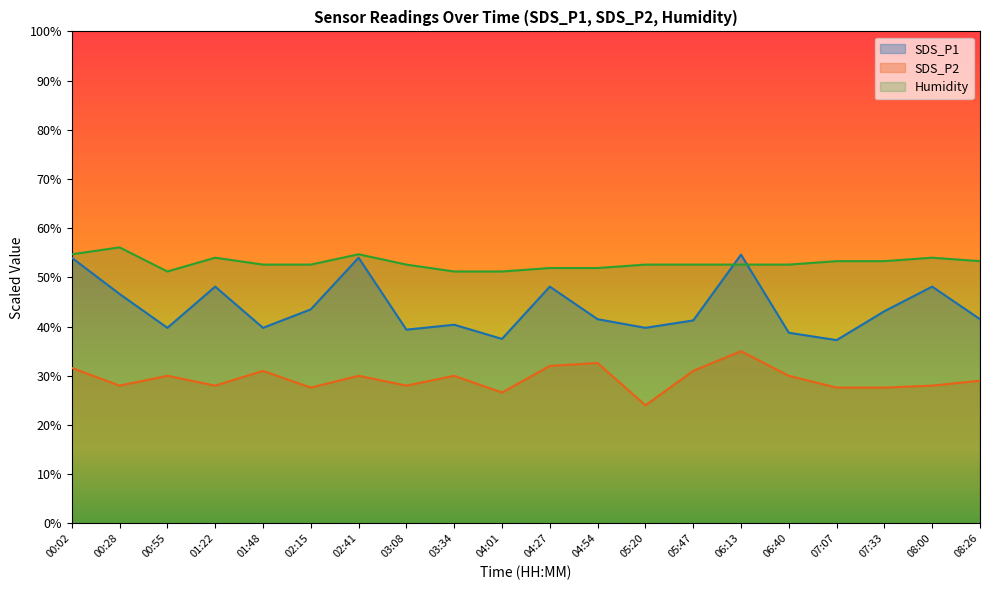

What position from the right is 06:13?

6